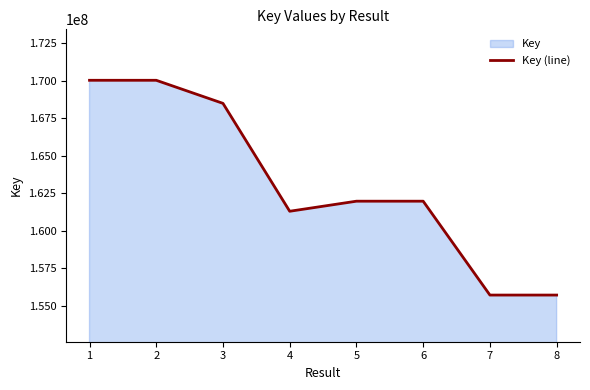

What is the average value?

163157734